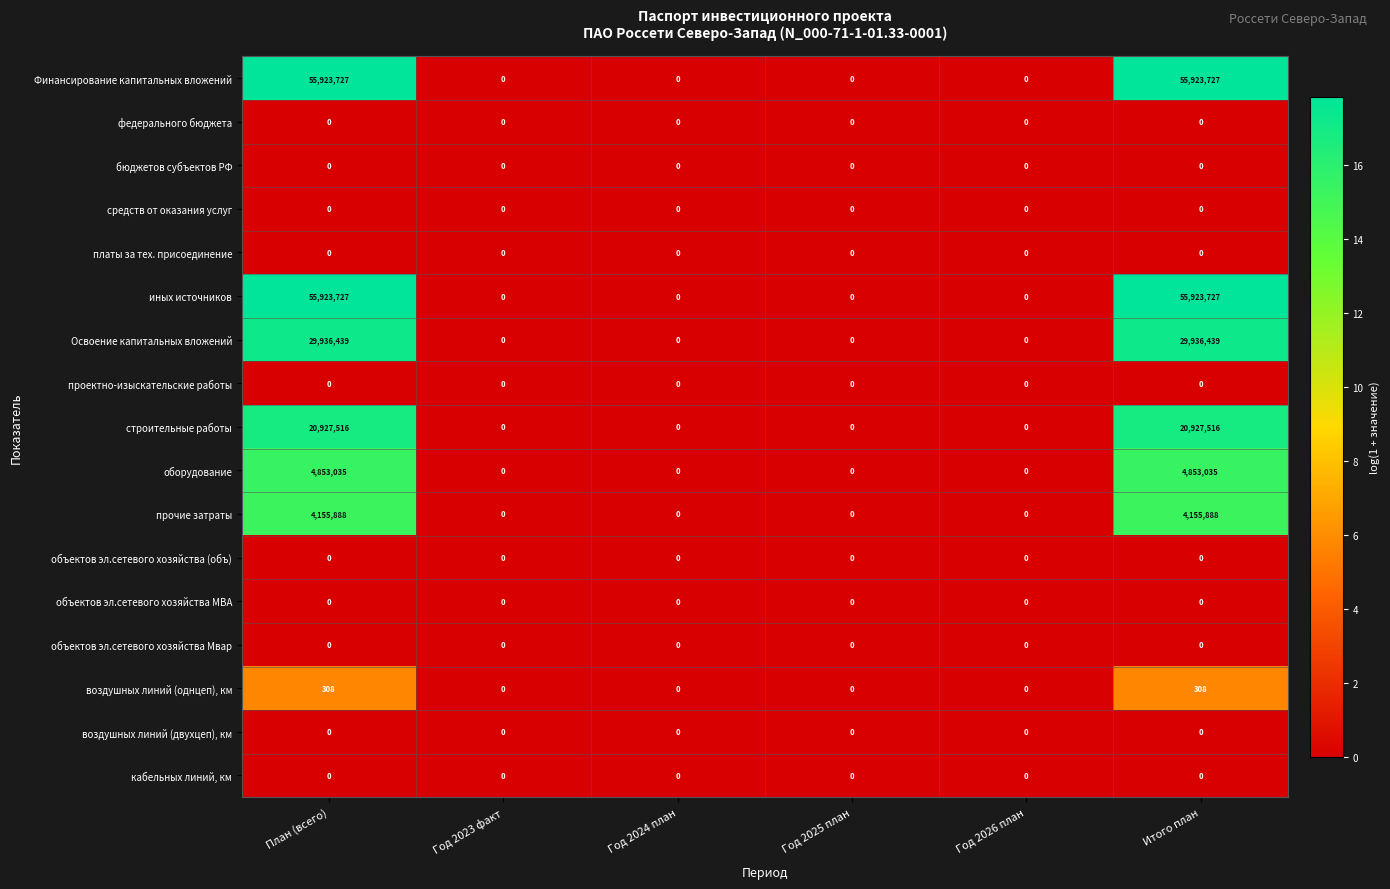

The value of строительные работы at План (всего) is 20927516. True or false?

True